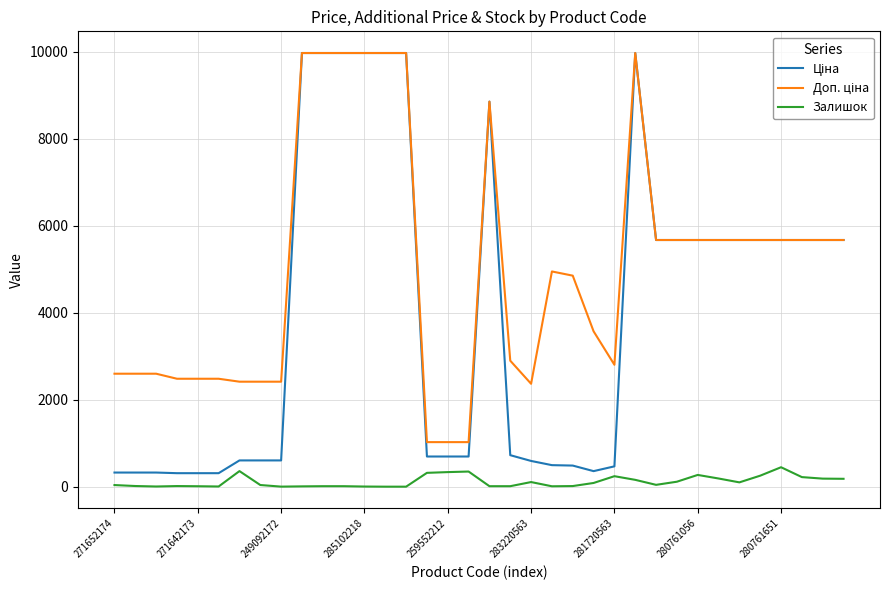

What is the greatest value displayed?

9975.0